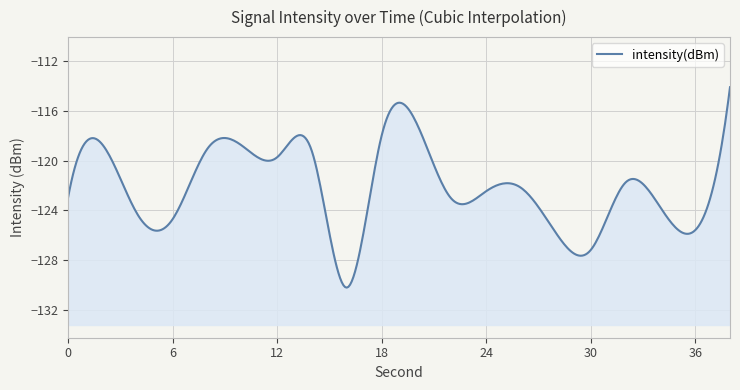

Rank the categories by value from highest to lowest.

38, 20, 18, 2, 10, 8, 14, 12, 32, 26, 24, 0, 22, 34, 4, 6, 36, 28, 30, 16